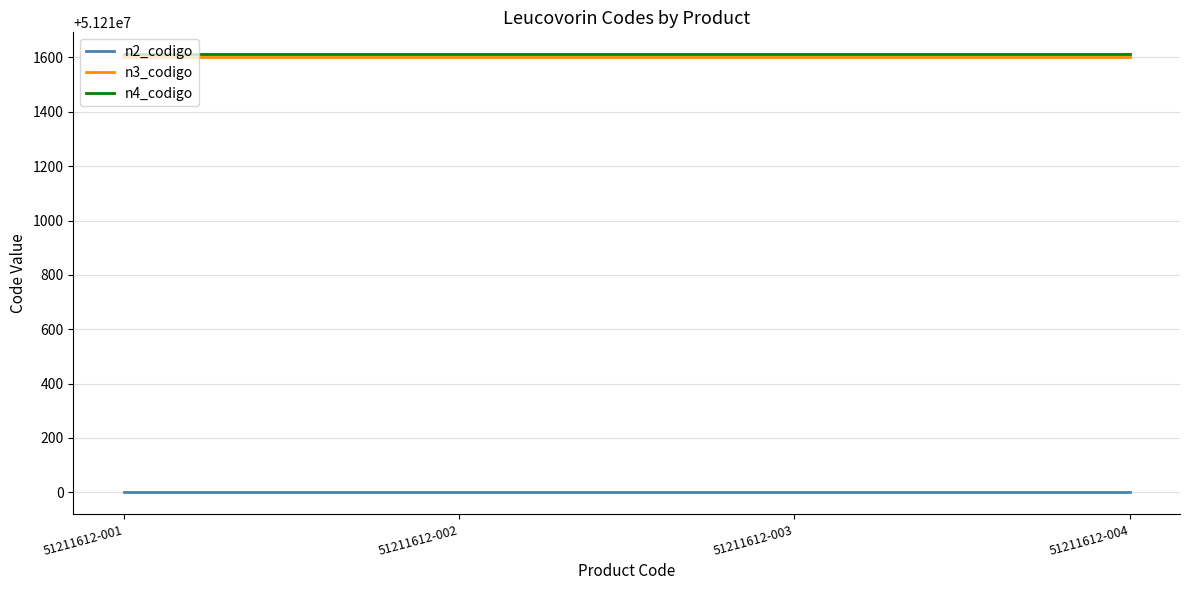

Is it true that n2_codigo equals 51210000 at 51211612-001?

True